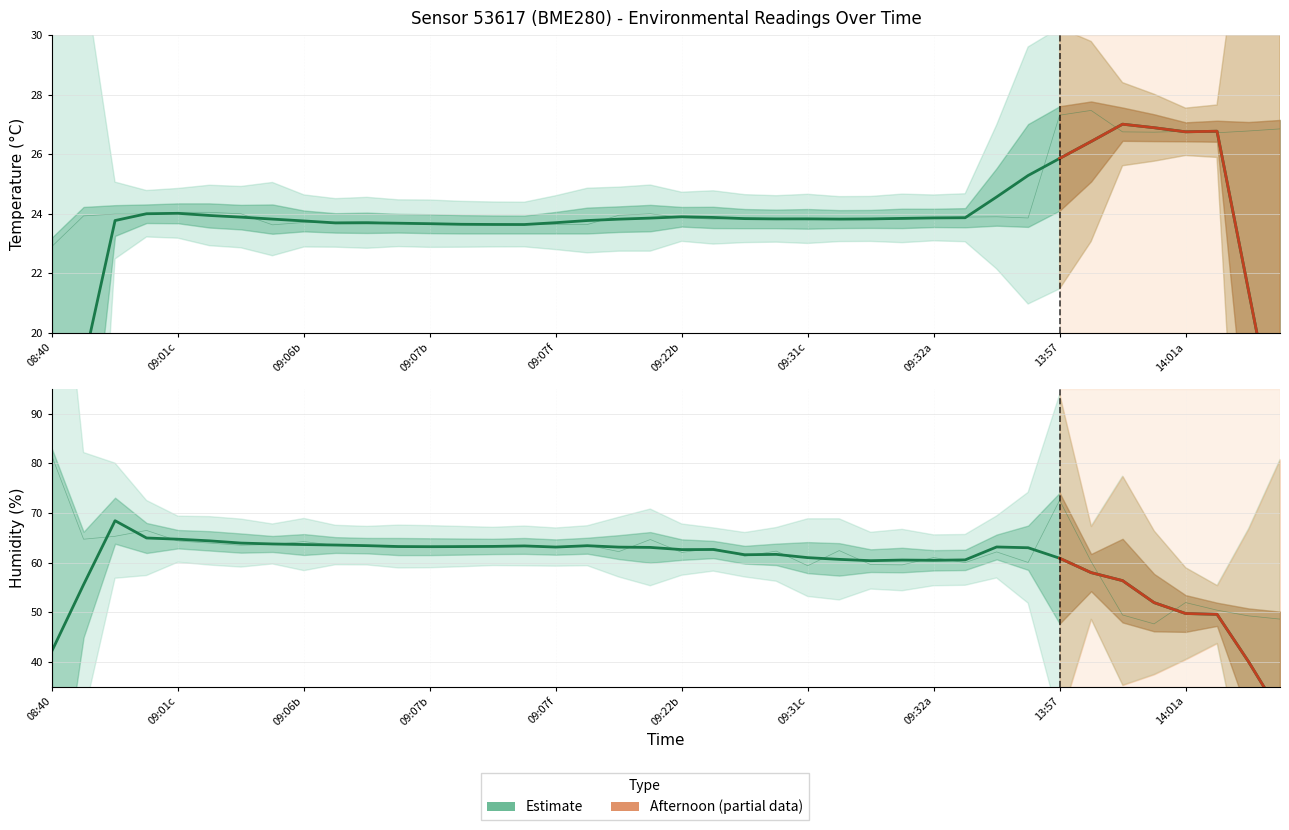

List the series in order of their overall mean, highest first.

humidity, temperature